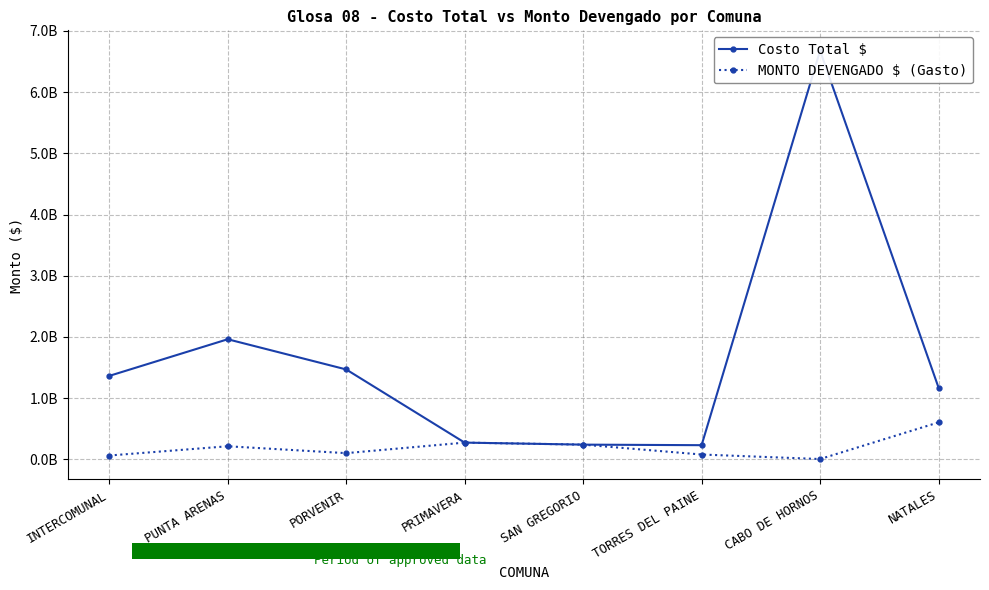

Which series has the largest range (max minus min)?

Costo Total $